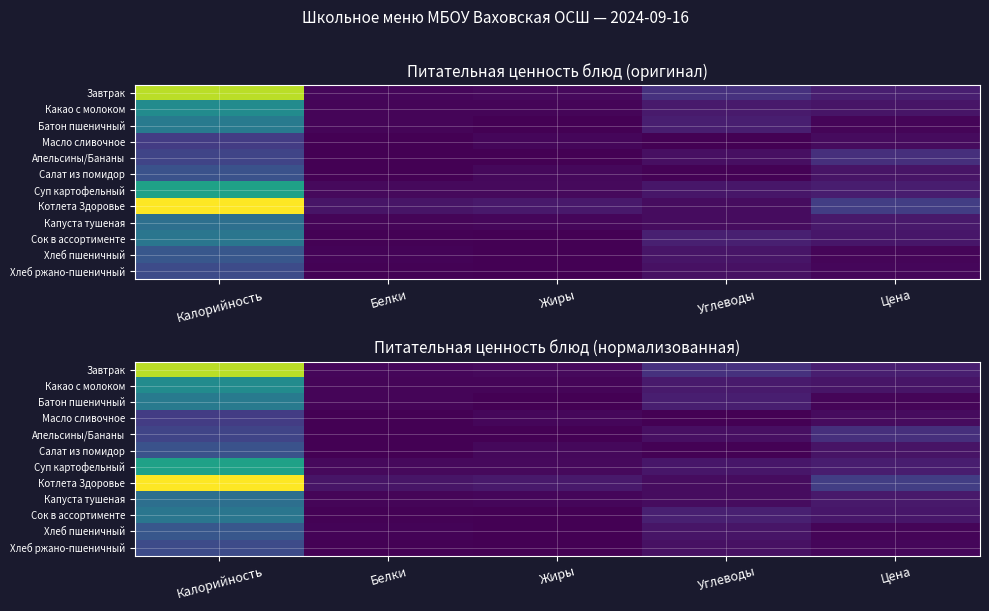

Read the Суп картофельный value at Углеводы.

17.7